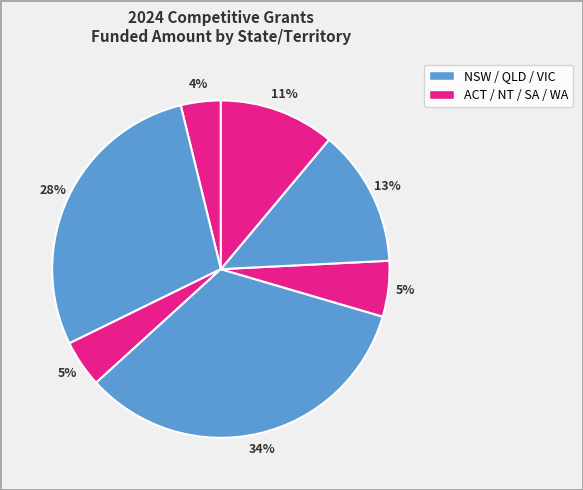

How many slices are in this pie chart?

7